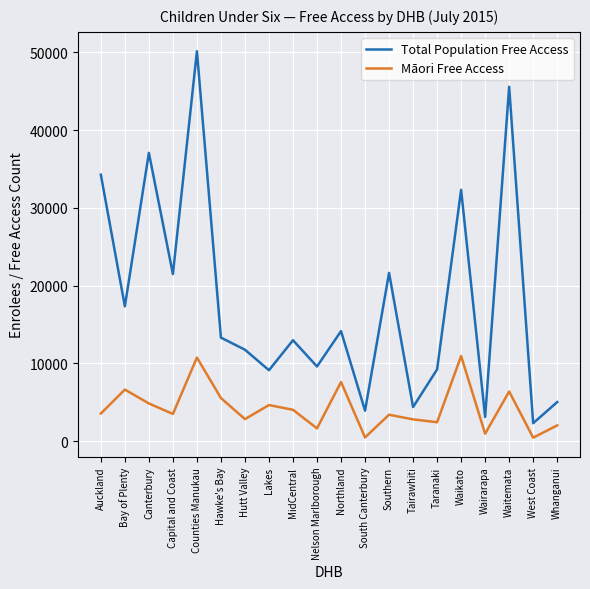

The value of Māori Free Access at Northland is 13424. True or false?

False